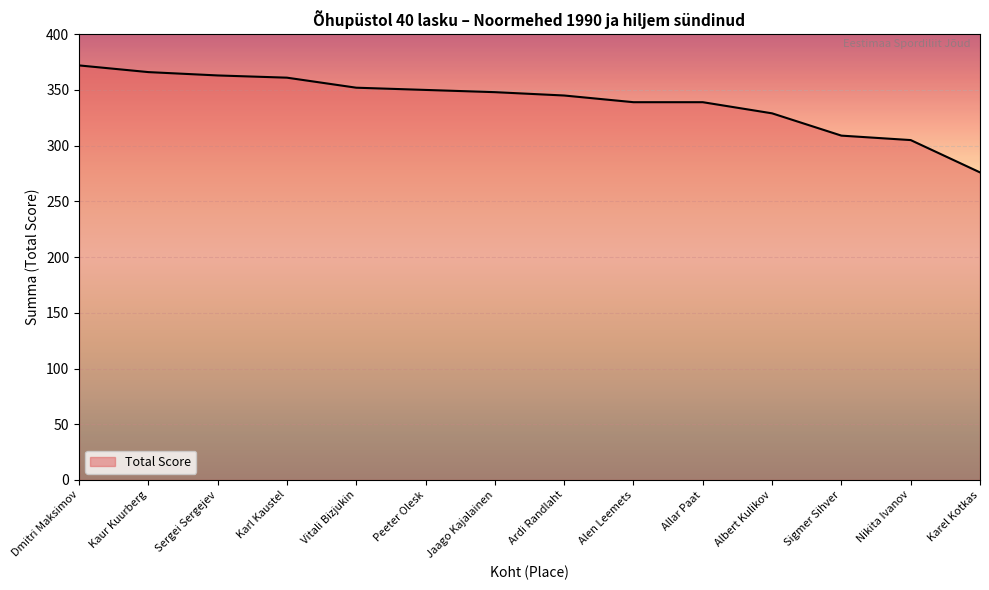

What is the approximate value at Vitali Bizjukin, to the nearest 10?

350